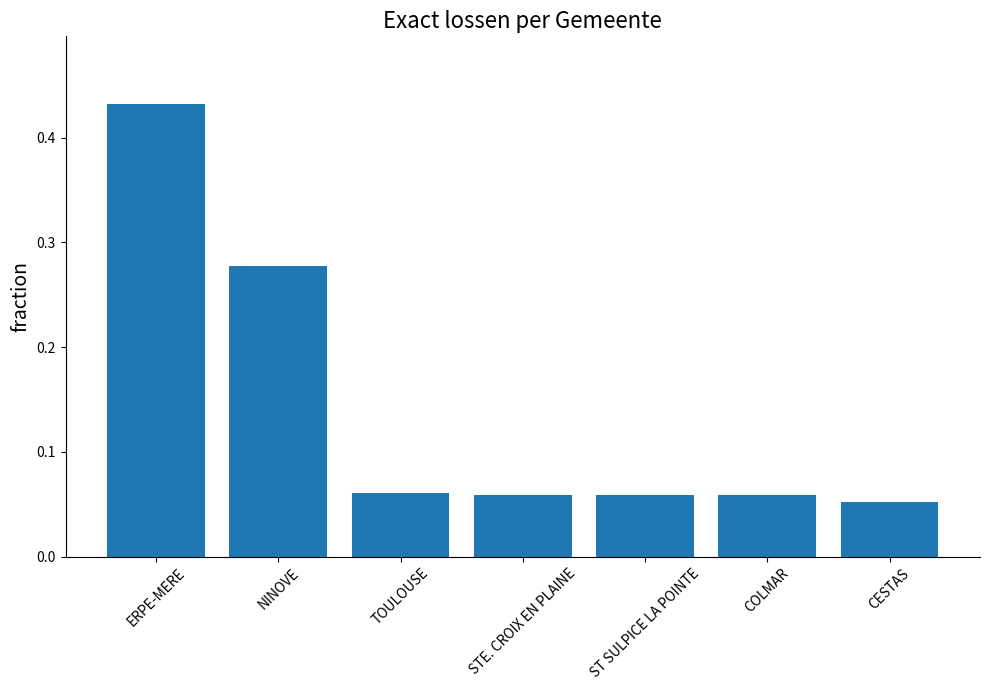

The value at ERPE-MERE is 0.8. True or false?

False